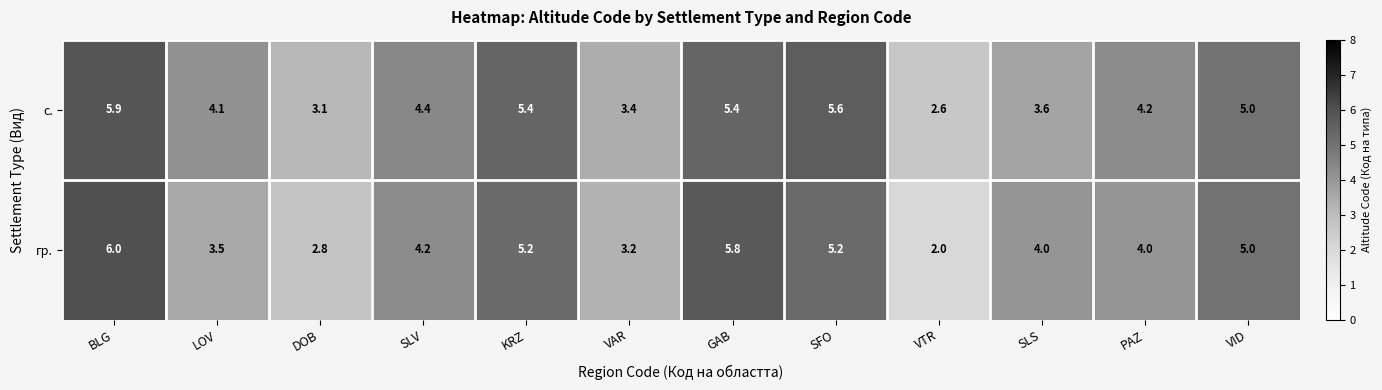

At which label does с. first exceed 4?

BLG